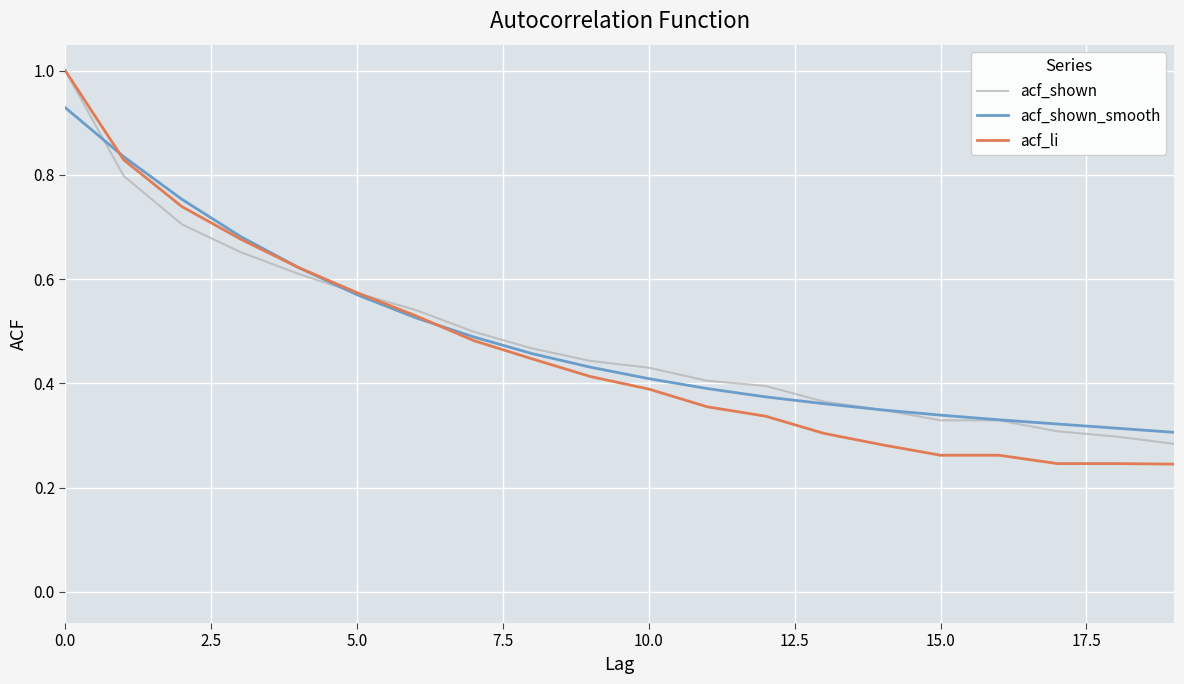

What is the maximum value shown in the chart?

1.0